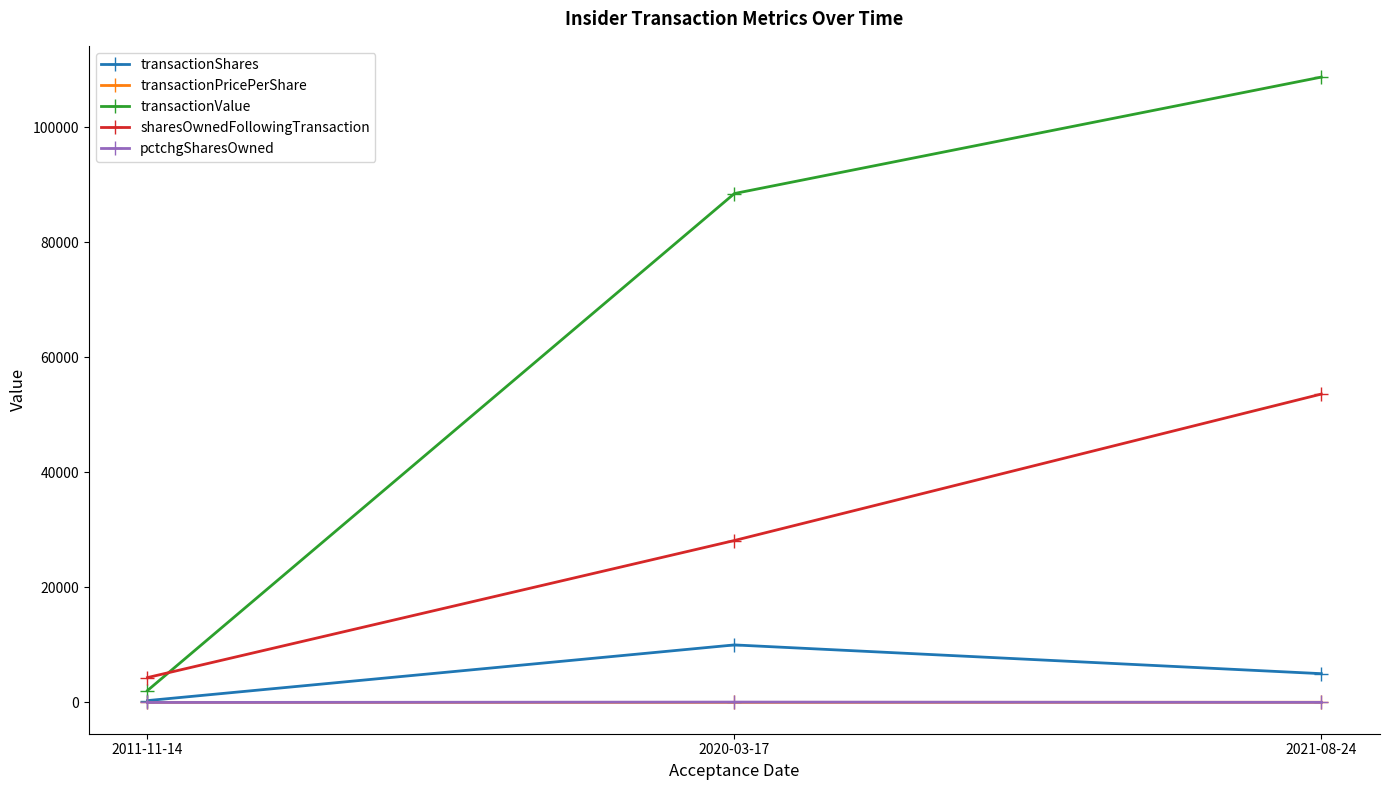

At which category does the chart reach its peak across all series?

2021-08-24